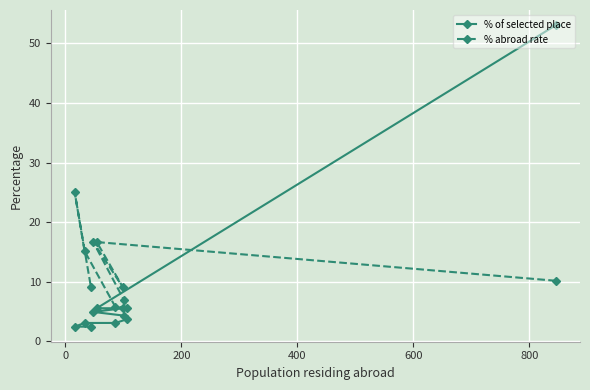

Which series has the largest total across all categories?

% abroad rate